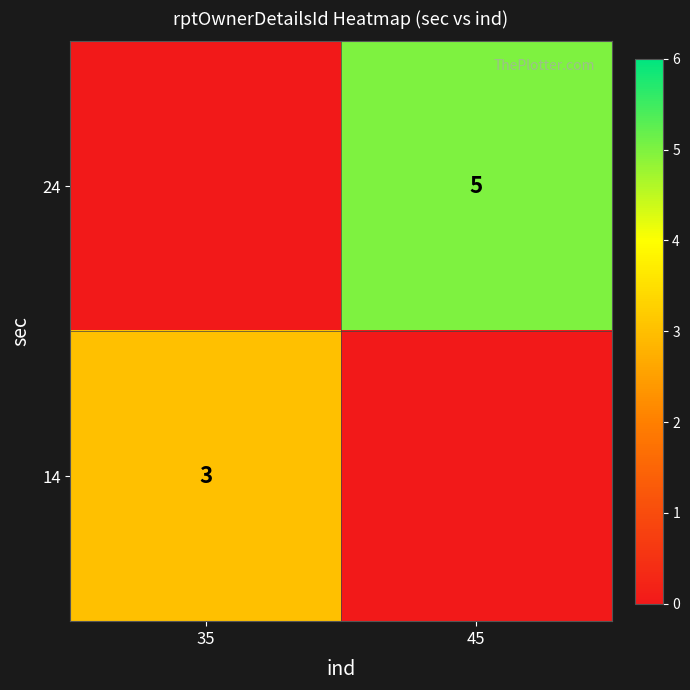

Is it true that 24 equals 5 at 45?

True